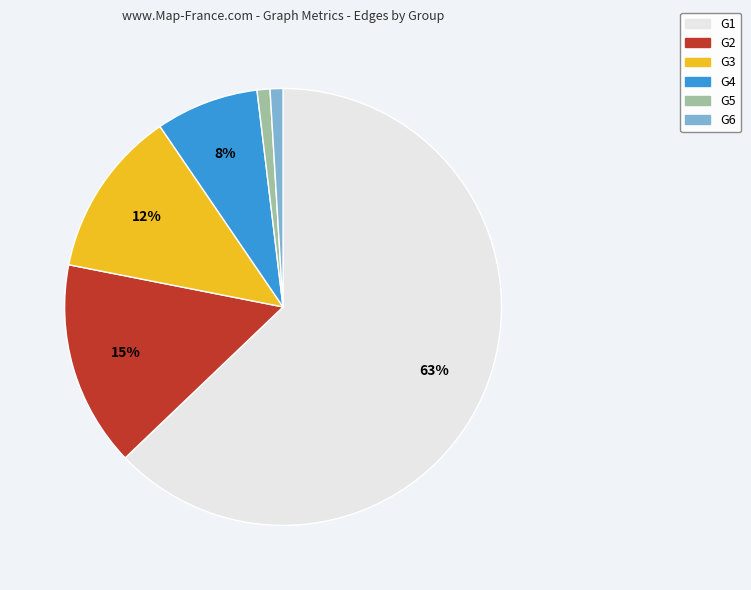

Is it true that G6 is 1% of the pie?

True